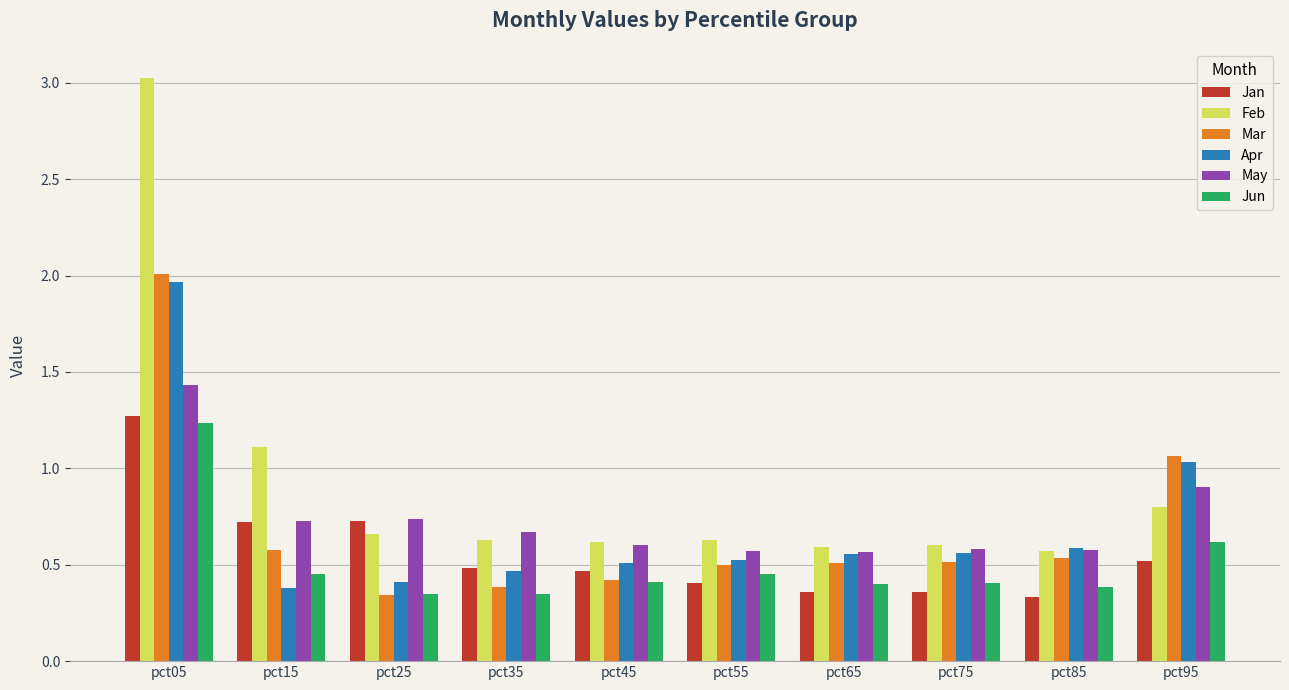

What is the spread (max minus min) of values at pct65?

0.2